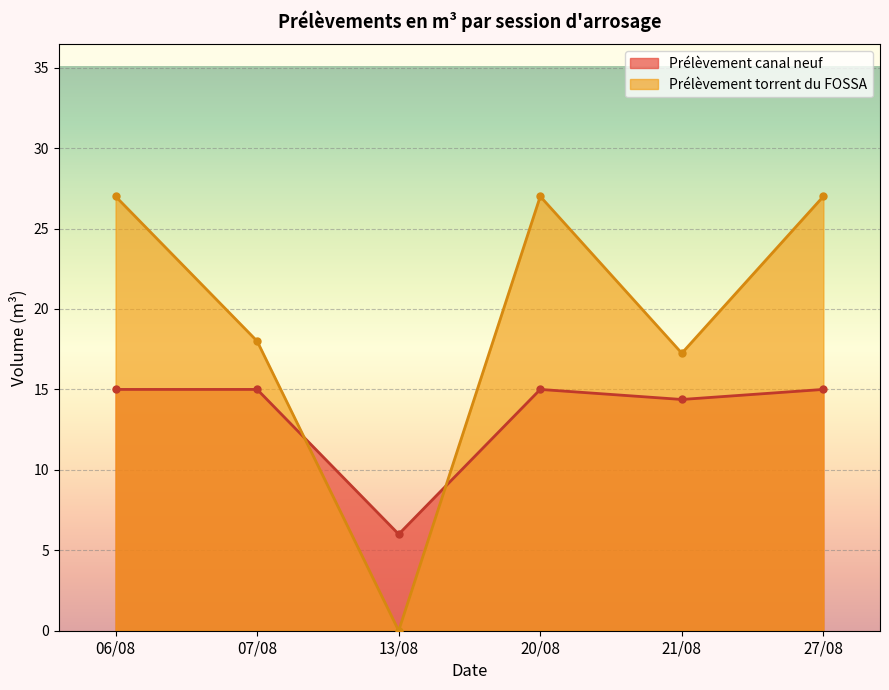

Does the chart display data point markers on the line(s)?

Yes